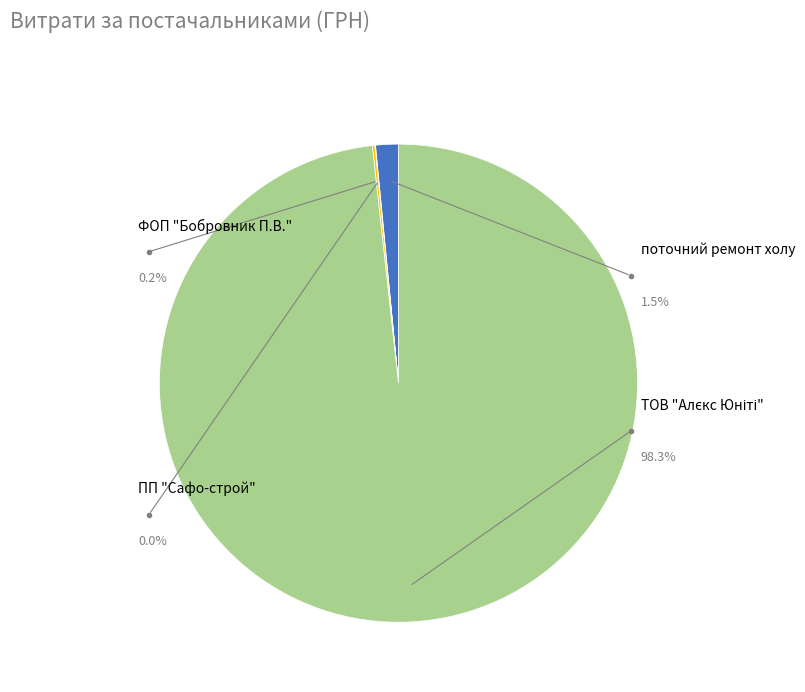

What is the change in value from ПП "Сафо-строй" to ФОП "Бобровник П.В."?

+5516.7